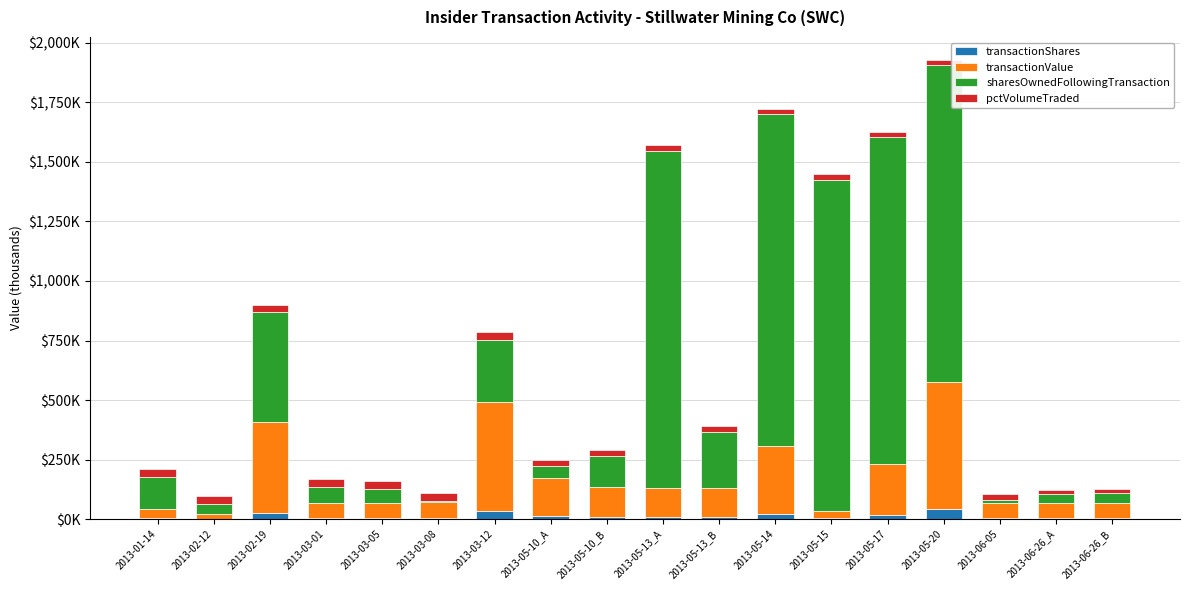

What position from the right is 2013-03-05?

14